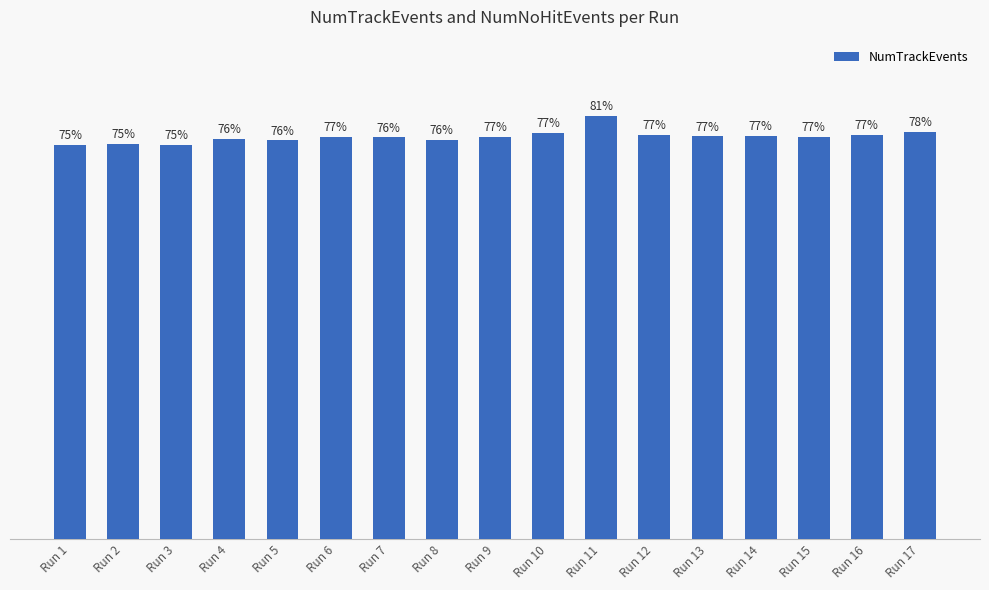

Where is the data nearest to the value 77?

Run 12